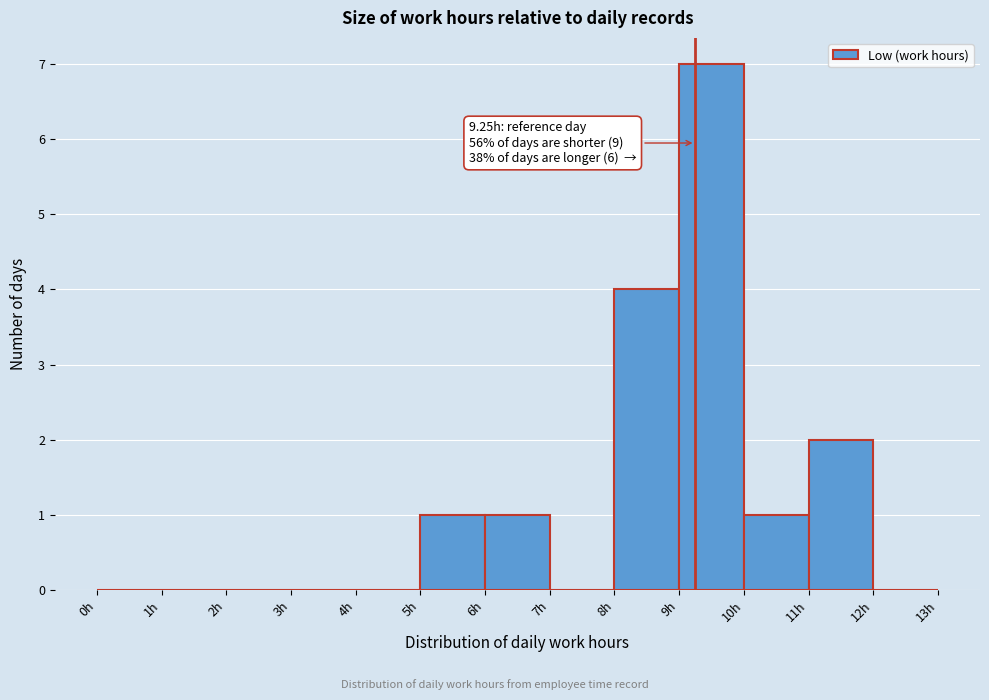

Which range on the x-axis has the tallest bar?

9 to 10